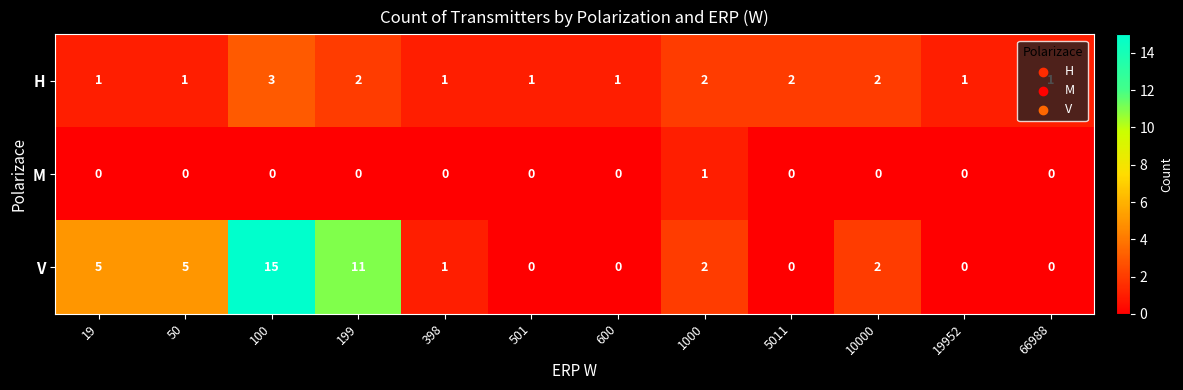

True or false: H has a value of 1 at 5011.

False